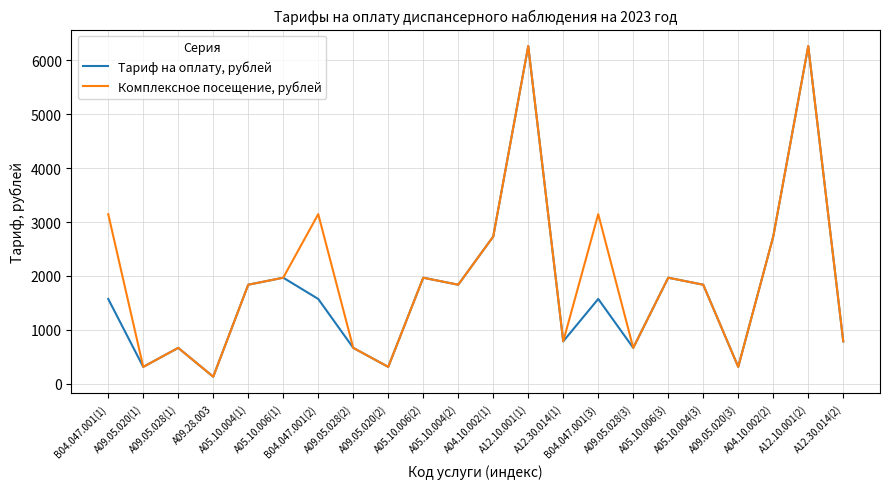

List the series in order of their overall mean, lowest first.

Тариф на оплату, рублей, Комплексное посещение, рублей